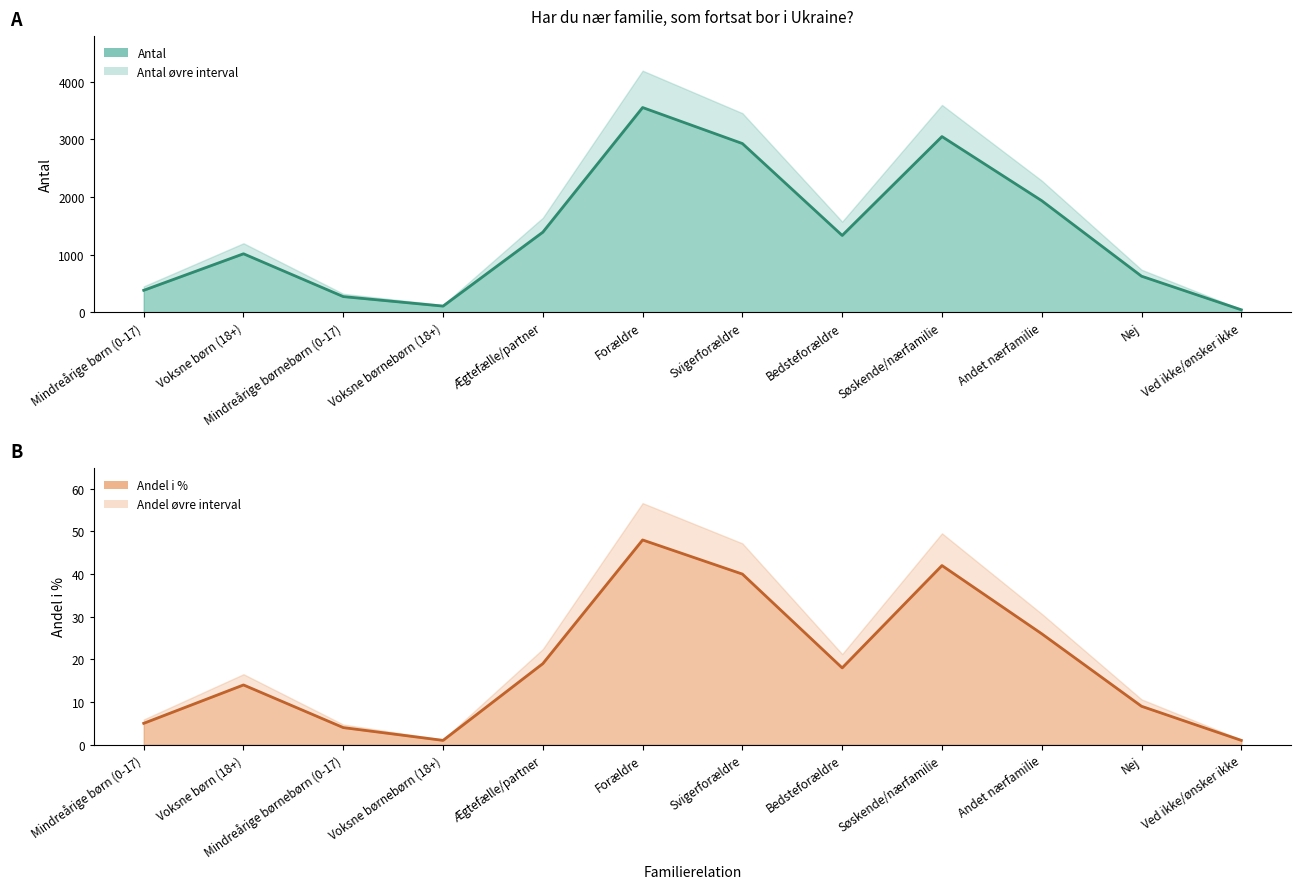

Is it true that Andel linje equals 1 at Ved ikke/ønsker ikke?

True